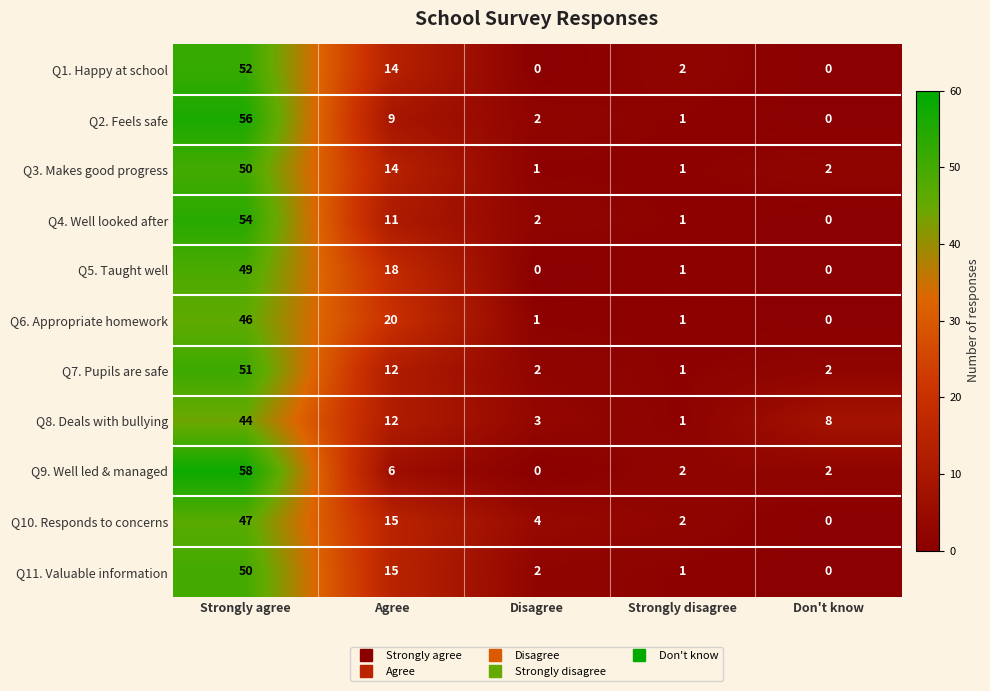

What value does the Q3. Makes good progress series have at Agree, to the nearest 10?

10